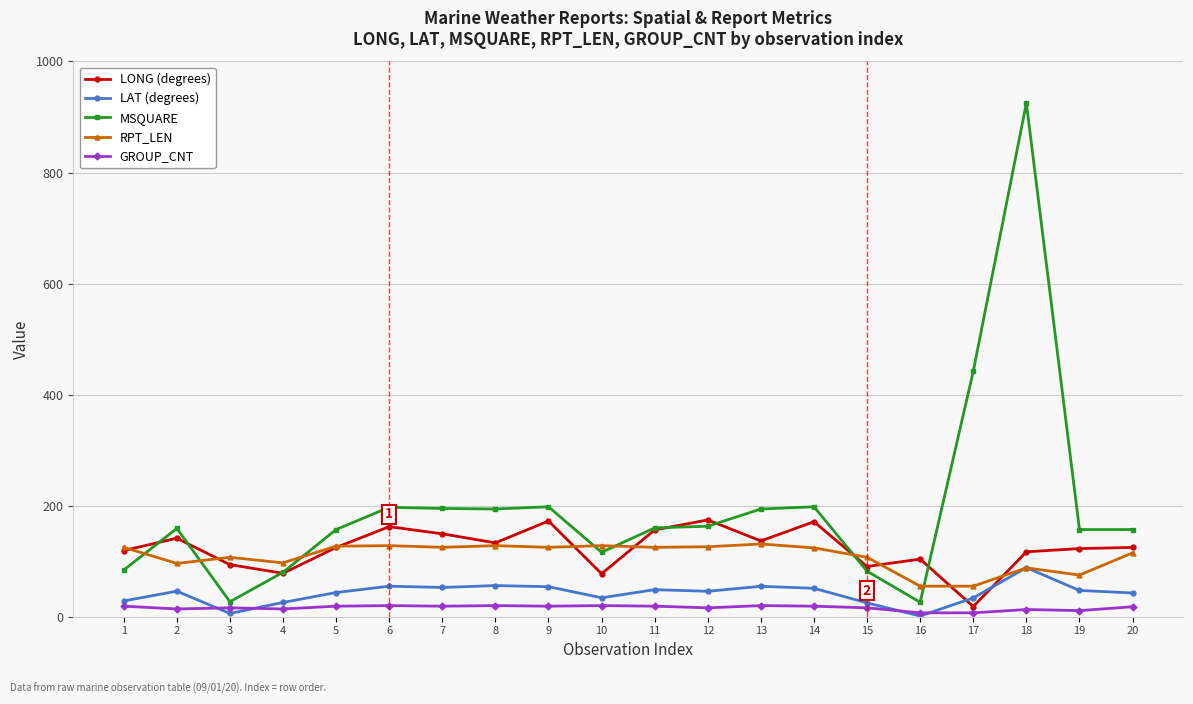

Is the value of LAT (degrees) at 5 greater than the value of LONG (degrees) at 16?

No